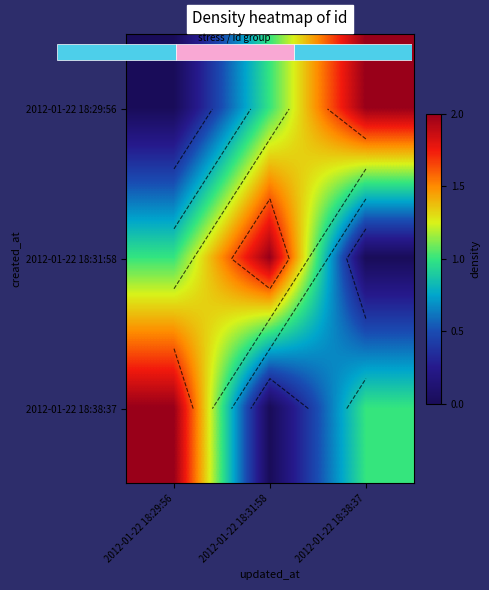

Which label corresponds to the smallest value in the chart?

2012-01-22 18:29:56